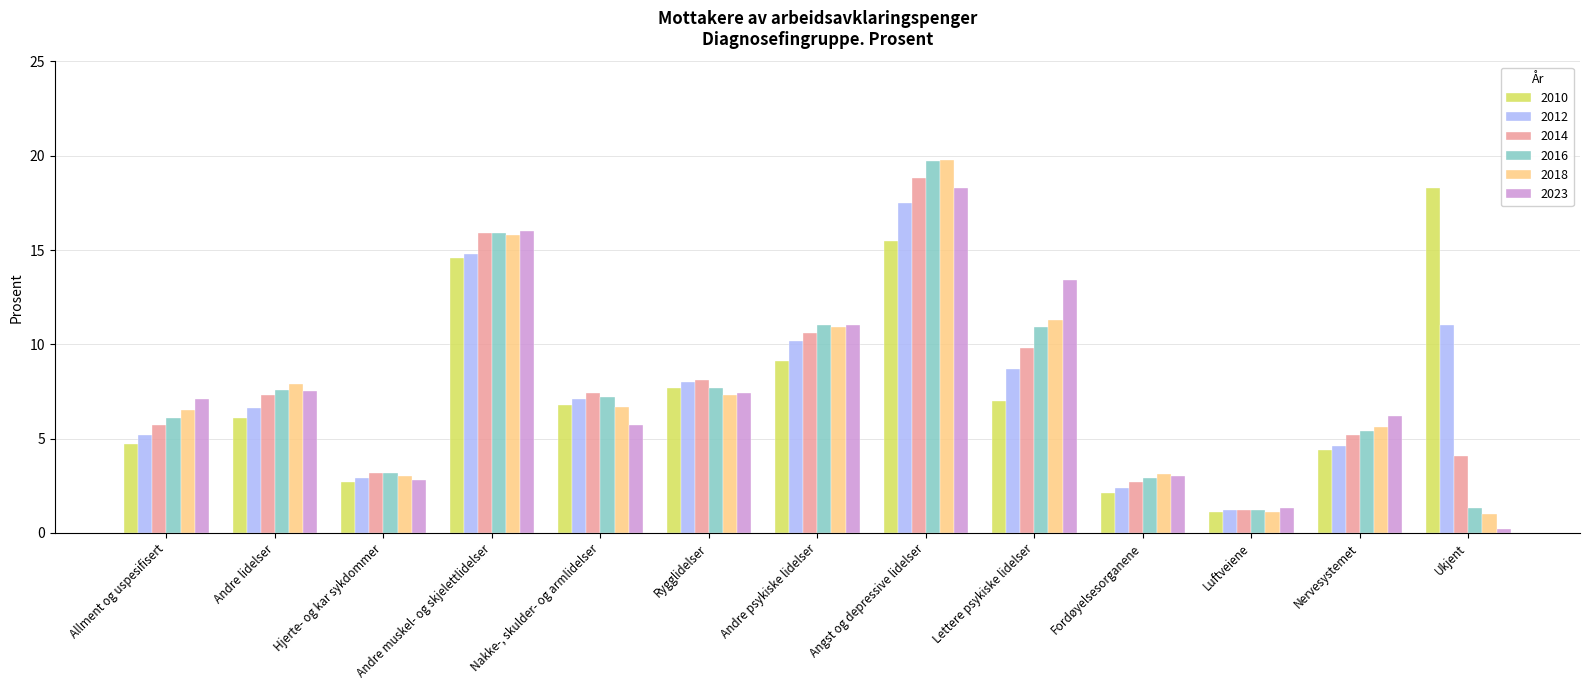

How many groups of bars are there?

13